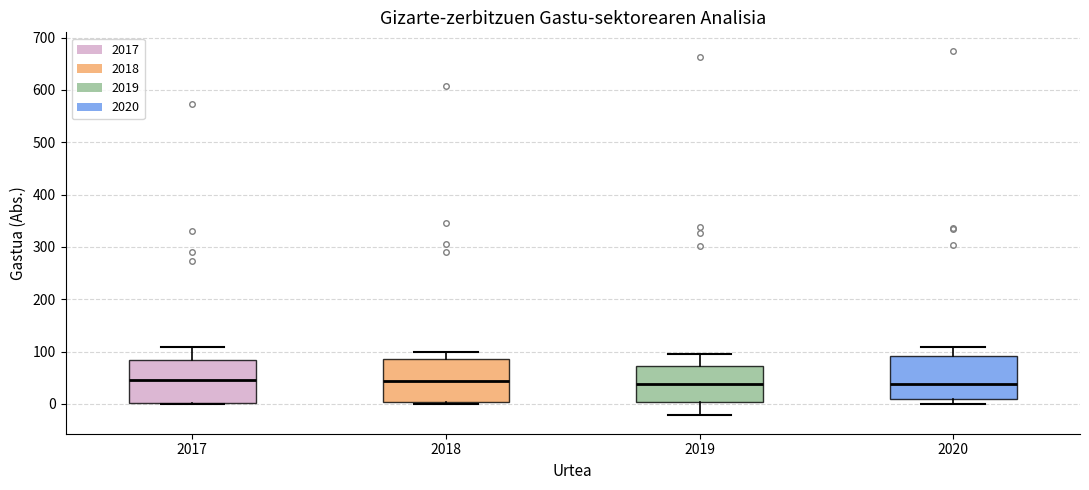

Reading left to right, read every box against the y-axis: the position of its median line, the range the box covers, and the ends of its whiskers. The values are not printed on the chart, so give them approximately, as read against the axis.

2017: median 50, box 0 to 80, whiskers 0 to 110
2018: median 40, box 0 to 90, whiskers 0 (just below the box's lower edge) to 100
2019: median 40, box 0 to 70, whiskers -20 to 90
2020: median 40, box 10 to 90, whiskers 0 to 110